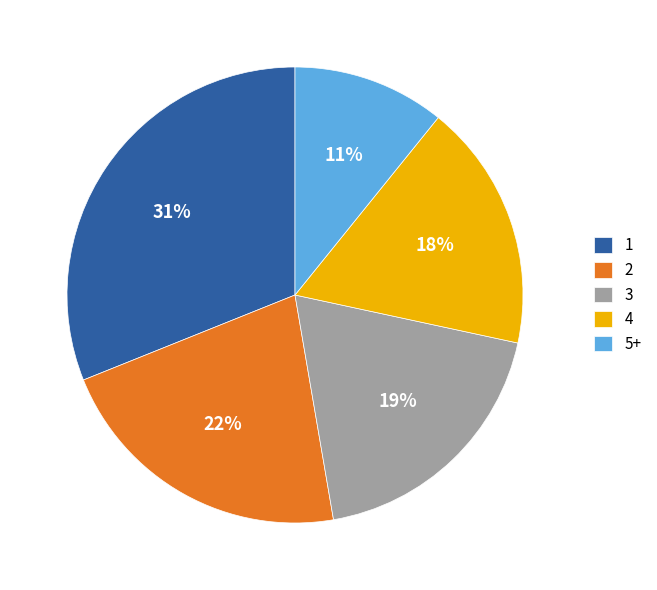

Is there a majority slice in this chart?

No